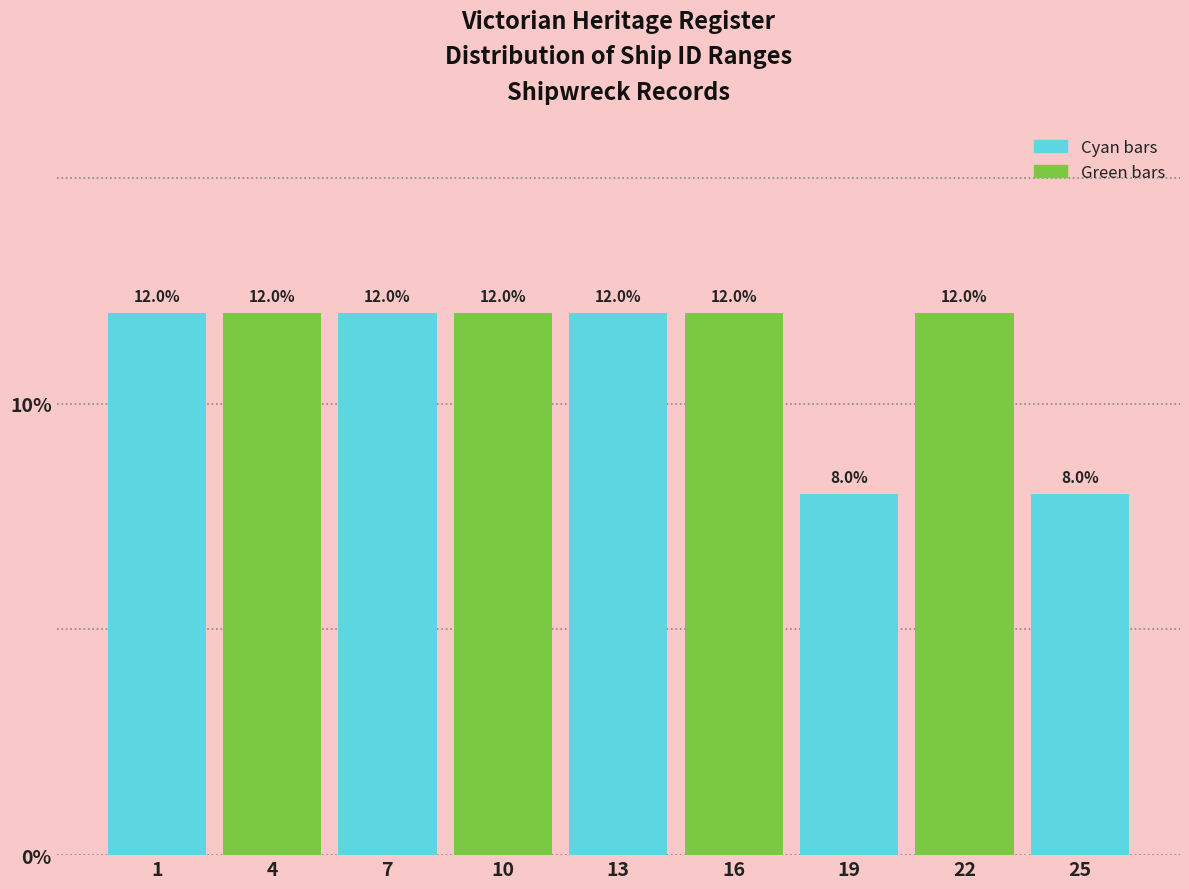

Reading right to left, list all the values displayed in this chart.

25=8	22=12	19=8	16=12	13=12	10=12	7=12	4=12	1=12